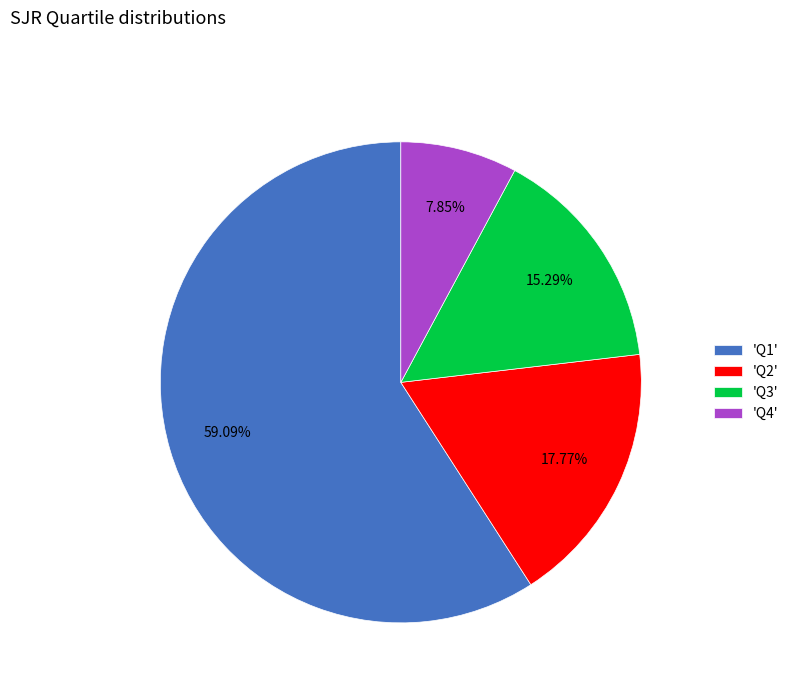

Rank the categories by value from highest to lowest.

'Q1', 'Q2', 'Q3', 'Q4'